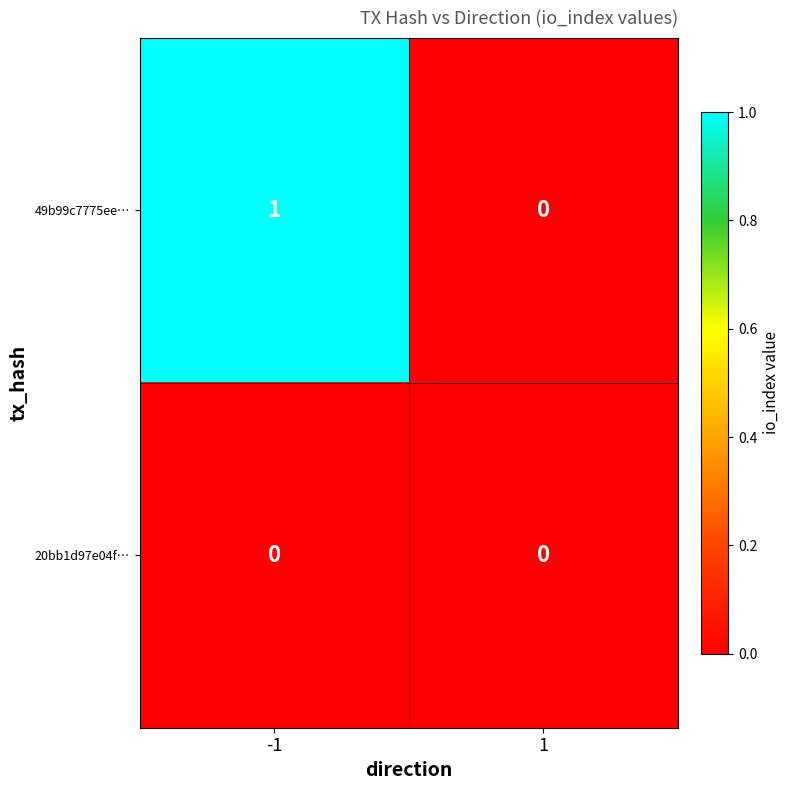

Reading left to right, list all the values displayed in this chart.

49b99c7775ee…: -1=1	1=0
20bb1d97e04f…: -1=0	1=0